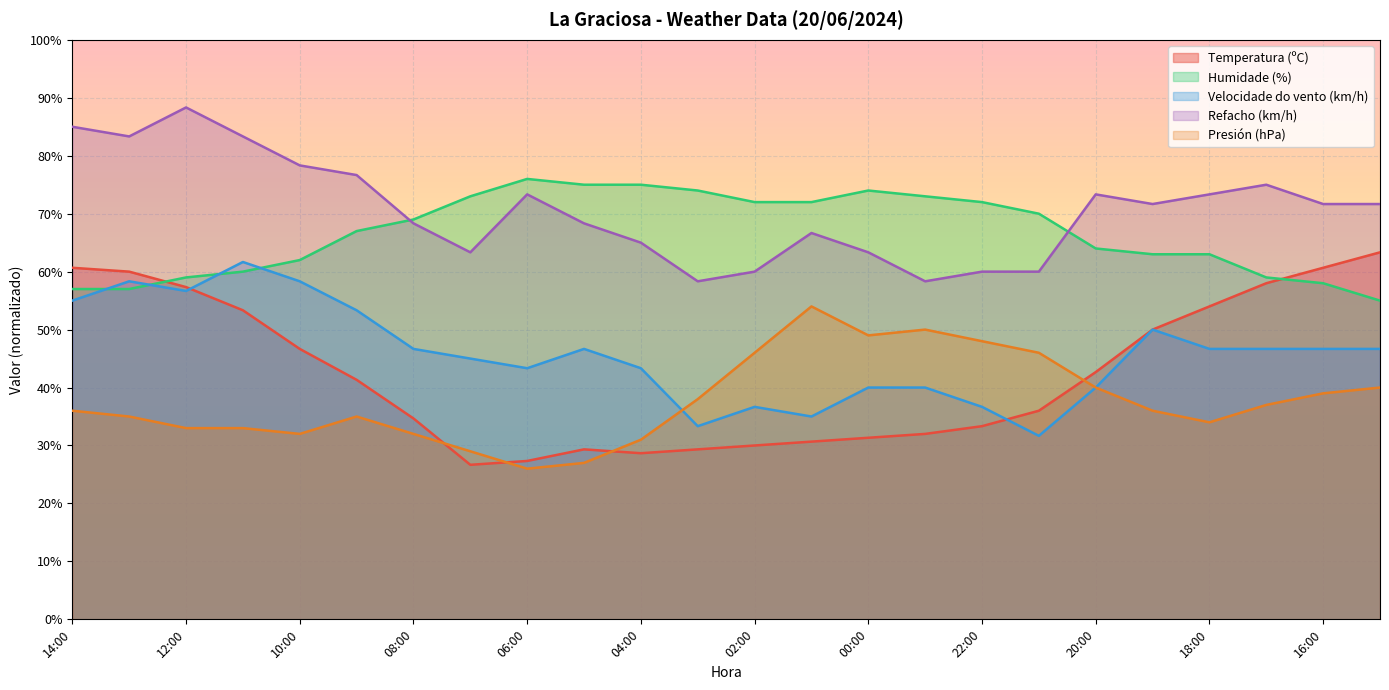

What are all the series names shown in the legend?

Temperatura (ºC), Humidade (%), Velocidade do vento (km/h), Refacho (km/h), Presión (hPa)